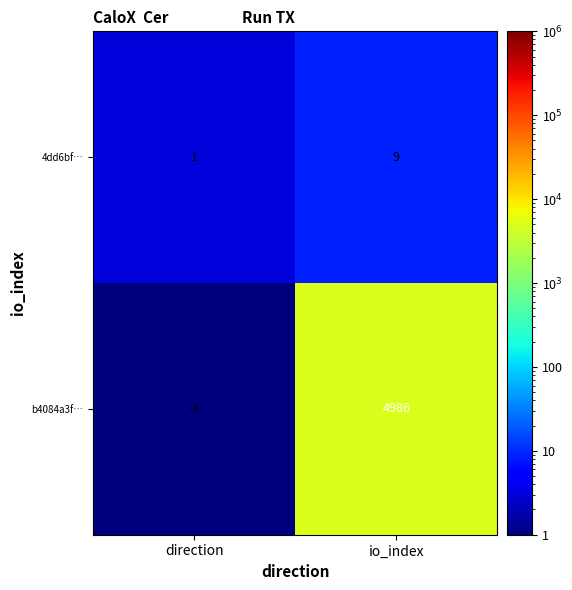

At direction, list the series in order from smallest to largest.

b4084a3f…, 4dd6bf…